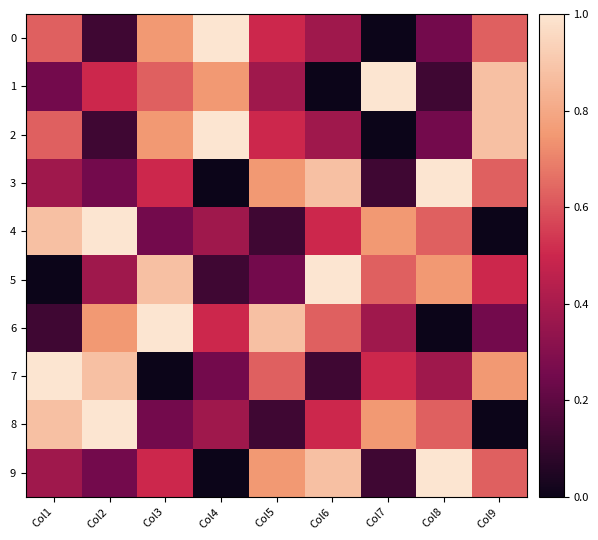

Reading left to right, what are all the values shown in this chart?

0: Col1=0.6	Col2=0.1	Col3=0.8	Col4=1.0	Col5=0.5	Col6=0.4	Col7=0.0	Col8=0.2	Col9=0.6
1: Col1=0.2	Col2=0.5	Col3=0.6	Col4=0.8	Col5=0.4	Col6=0.0	Col7=1.0	Col8=0.1	Col9=0.9
2: Col1=0.6	Col2=0.1	Col3=0.8	Col4=1.0	Col5=0.5	Col6=0.4	Col7=0.0	Col8=0.2	Col9=0.9
3: Col1=0.4	Col2=0.2	Col3=0.5	Col4=0.0	Col5=0.8	Col6=0.9	Col7=0.1	Col8=1.0	Col9=0.6
4: Col1=0.9	Col2=1.0	Col3=0.2	Col4=0.4	Col5=0.1	Col6=0.5	Col7=0.8	Col8=0.6	Col9=0.0
5: Col1=0.0	Col2=0.4	Col3=0.9	Col4=0.1	Col5=0.2	Col6=1.0	Col7=0.6	Col8=0.8	Col9=0.5
6: Col1=0.1	Col2=0.8	Col3=1.0	Col4=0.5	Col5=0.9	Col6=0.6	Col7=0.4	Col8=0.0	Col9=0.2
7: Col1=1.0	Col2=0.9	Col3=0.0	Col4=0.2	Col5=0.6	Col6=0.1	Col7=0.5	Col8=0.4	Col9=0.8
8: Col1=0.9	Col2=1.0	Col3=0.2	Col4=0.4	Col5=0.1	Col6=0.5	Col7=0.8	Col8=0.6	Col9=0.0
9: Col1=0.4	Col2=0.2	Col3=0.5	Col4=0.0	Col5=0.8	Col6=0.9	Col7=0.1	Col8=1.0	Col9=0.6